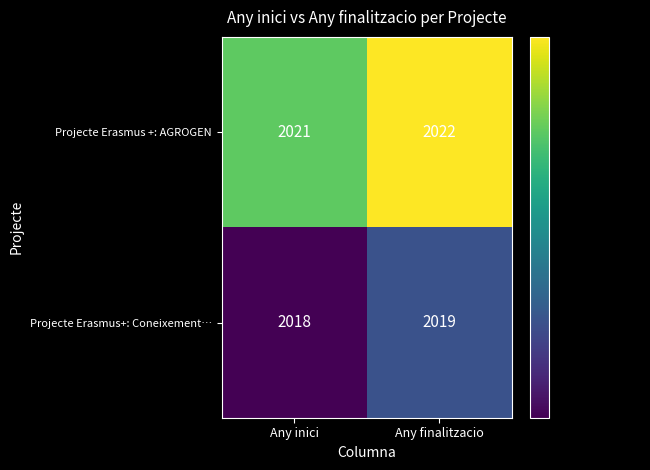

What is the maximum value shown in the chart?

2022